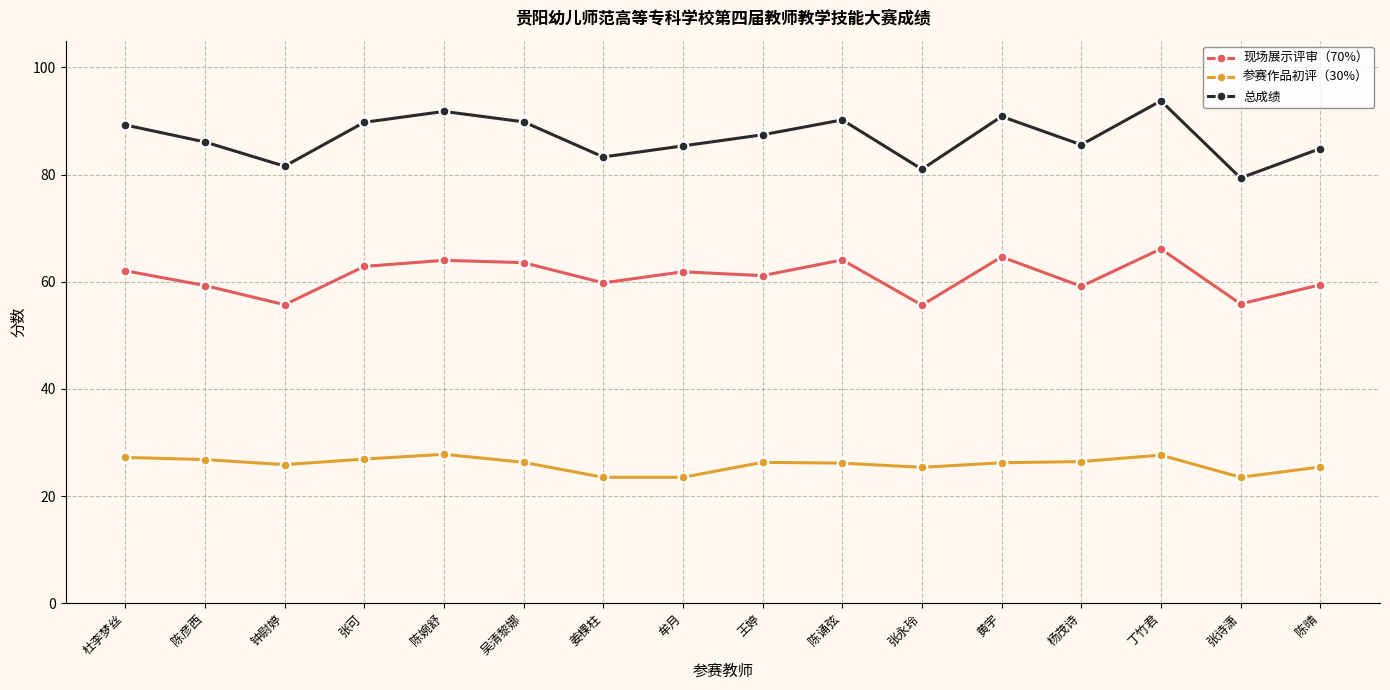

How many distinct data groups are displayed?

3